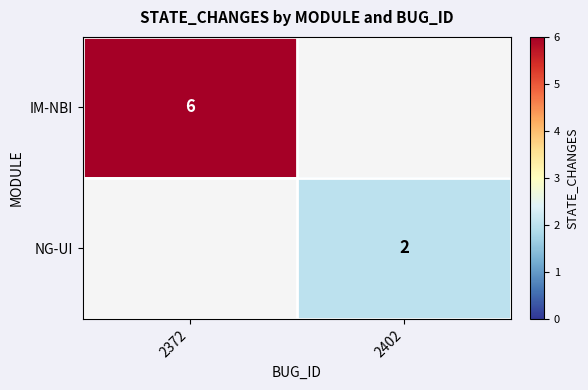

The value of NG-UI at 2402 is 1. True or false?

False